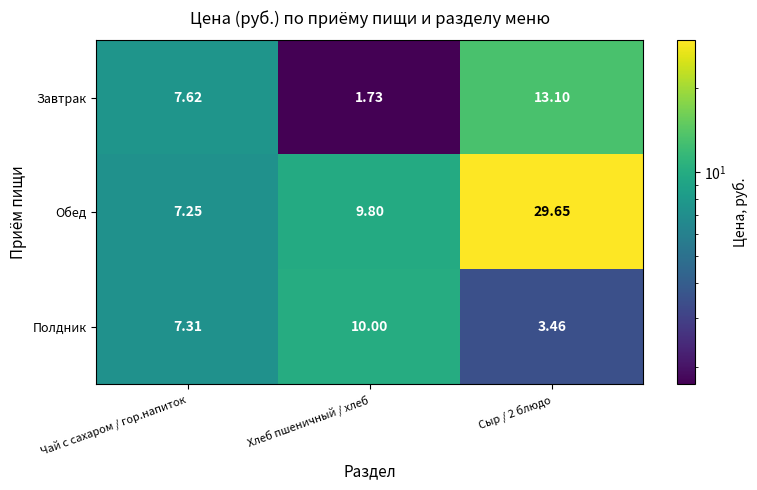

Which series has the largest range (max minus min)?

Обед